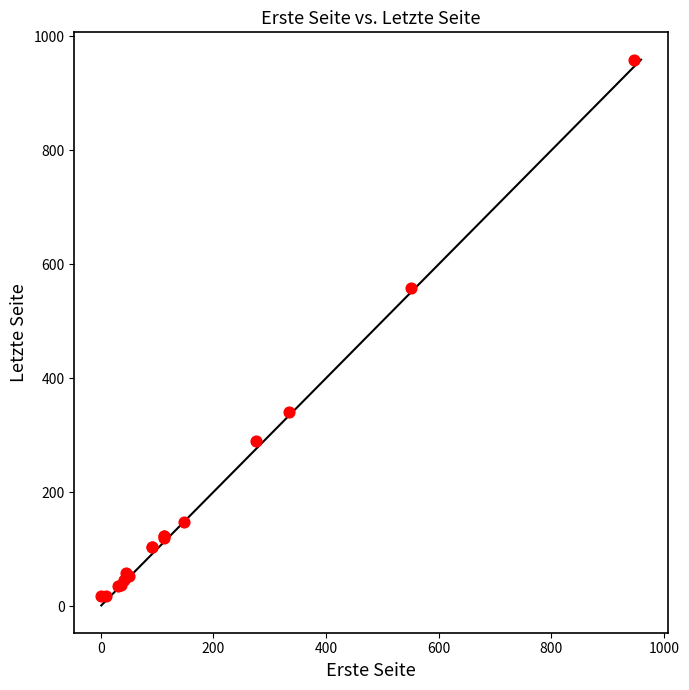

What Y value in the scatter plot is closest to 488?

559